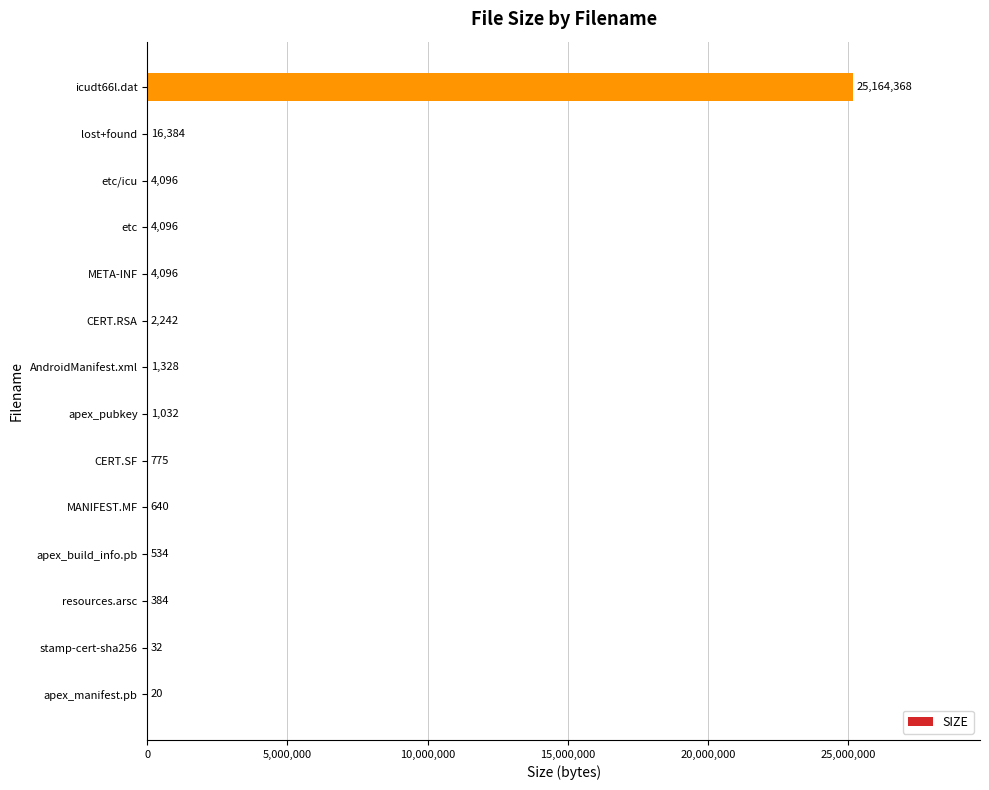

At which label is the value closest to 12582194?

lost+found